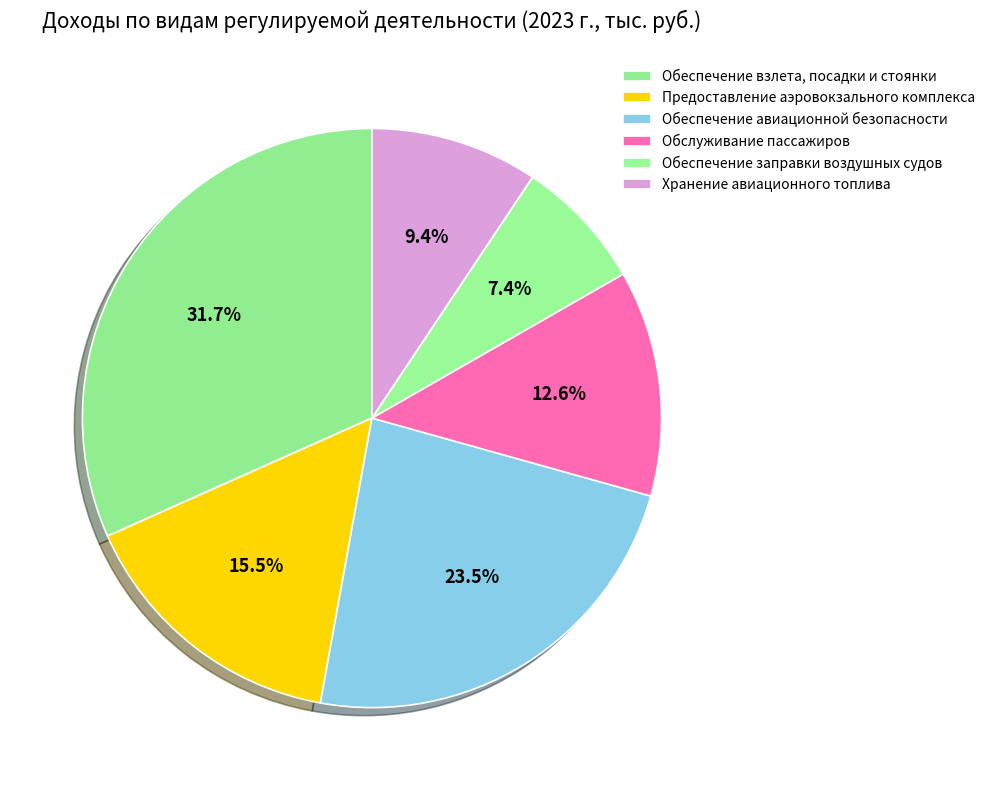

How many segments does this pie chart have?

6